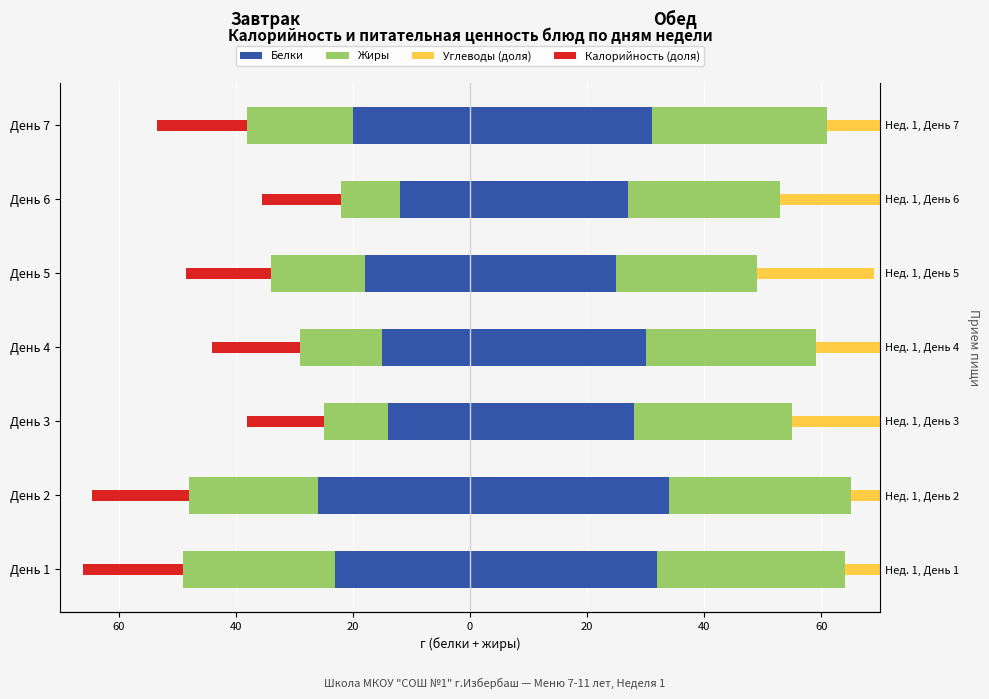

Reading left to right, extract all data points from this chart.

Завтрак: Белки: -23	-26	-14	-15	-18	-12	-20
Завтрак: Жиры: -26	-22	-11	-14	-16	-10	-18
Обед: Белки: 32	34	28	30	25	27	31
Обед: Жиры: 32	31	27	29	24	26	30